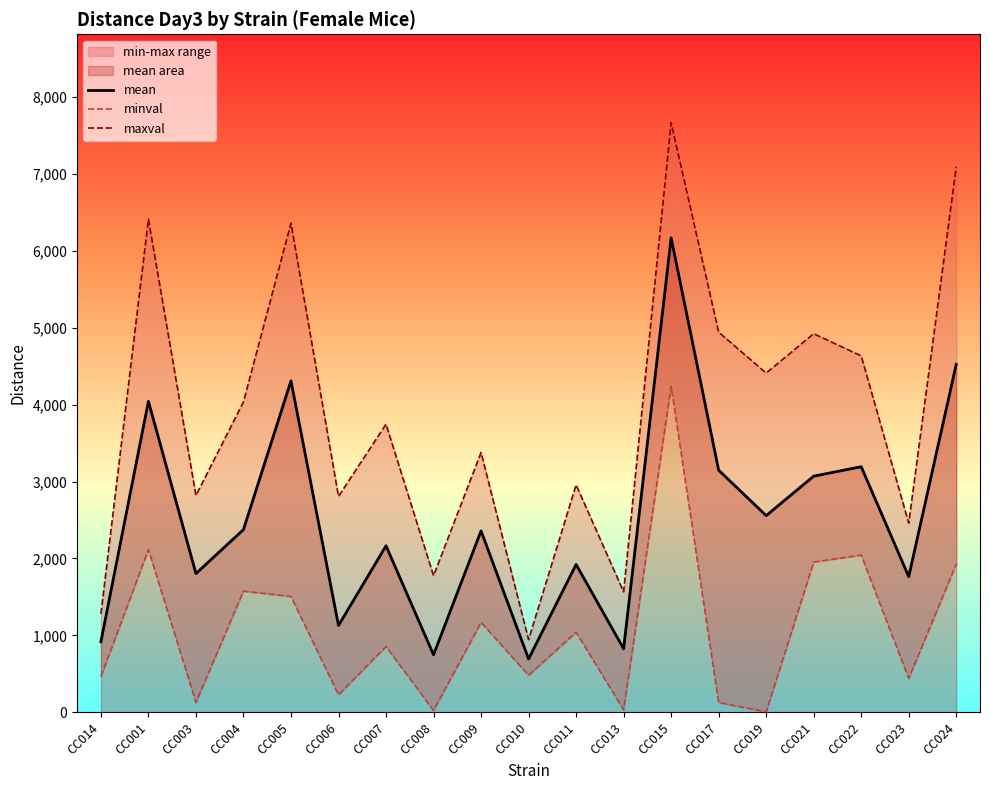

True or false: maxval has more than 2 interior local peaks.

True